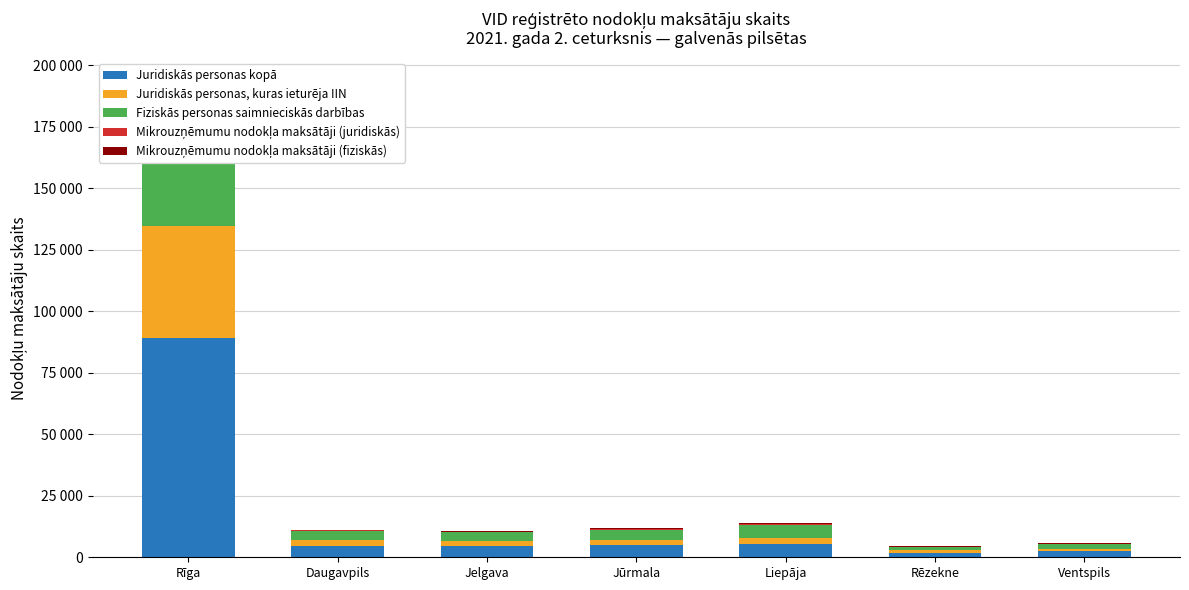

How many data points in Juridiskās personas, kuras ieturēja IIN are less than 2309?

3